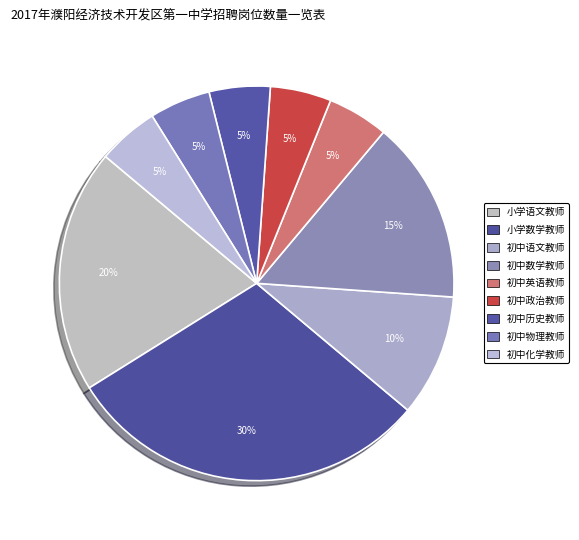

What is the change in value from 初中语文教师 to 初中数学教师?

+1